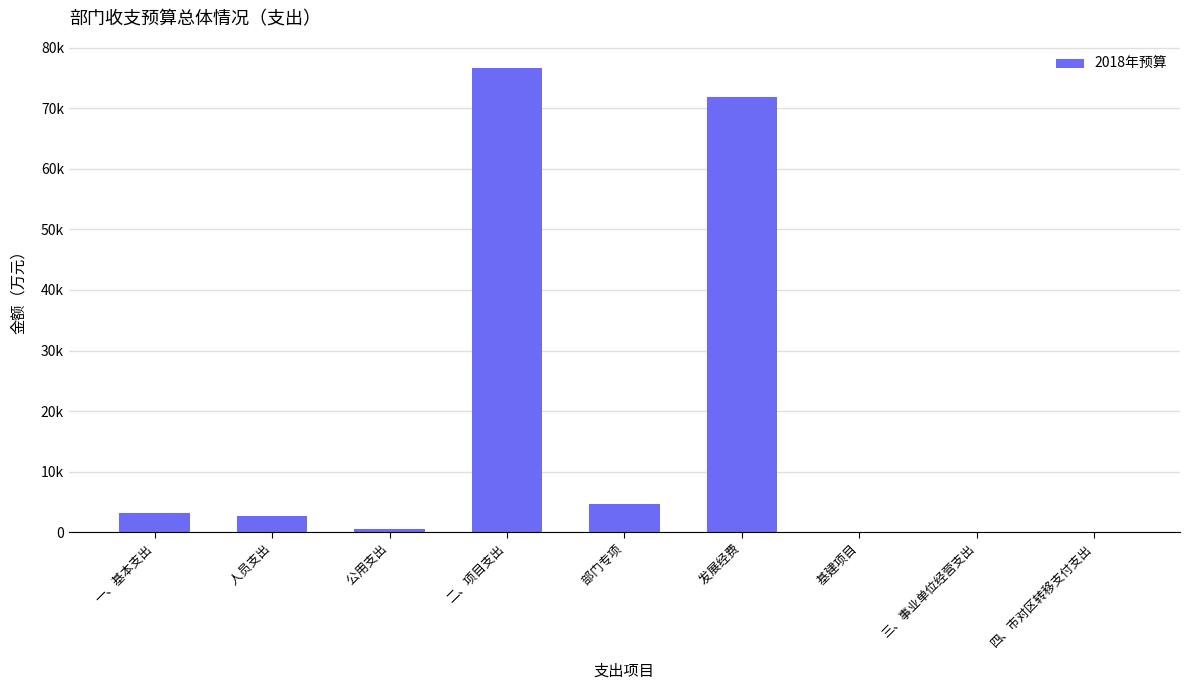

List the labels in order of value, smallest first.

    基建项目, 三、事业单位经营支出, 四、市对区转移支付支出,     公用支出,     人员支出, 一、基本支出,     部门专项,     发展经费, 二、项目支出